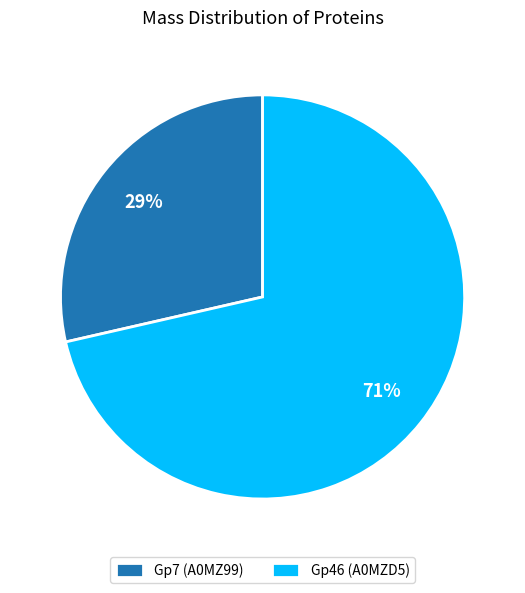

The Gp46 (A0MZD5) slice represents 59% of the pie. True or false?

False